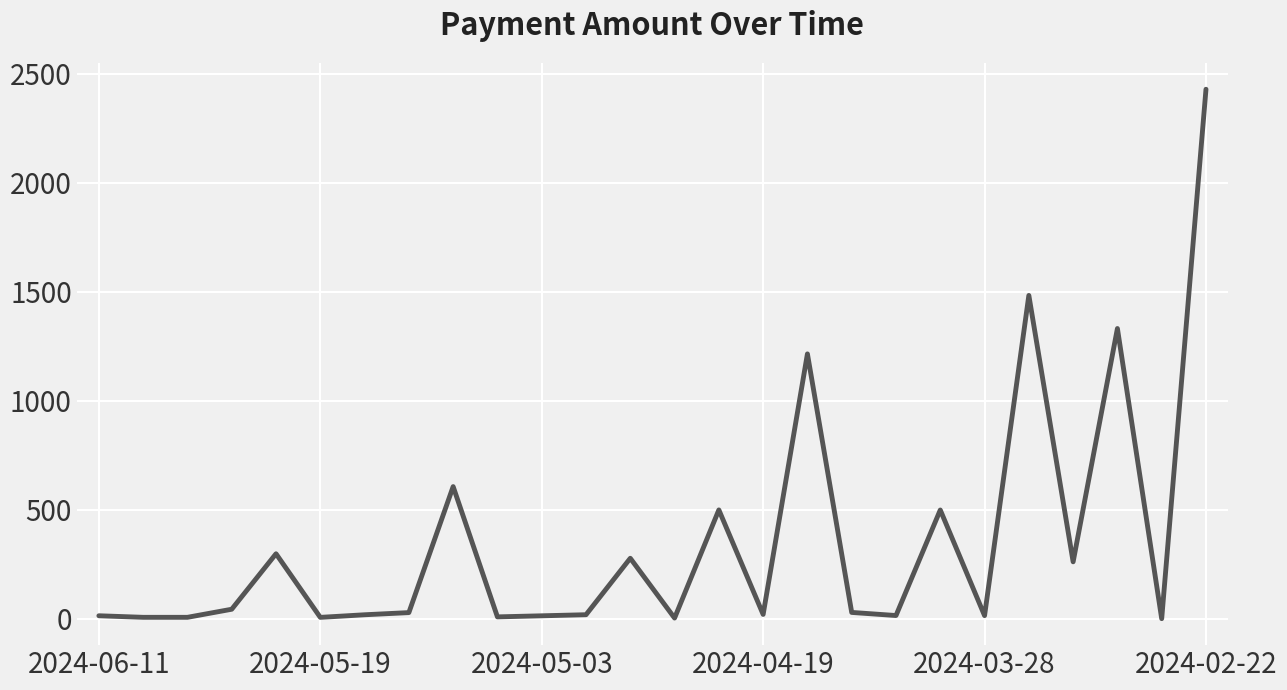

What is the greatest value displayed?

2428.9